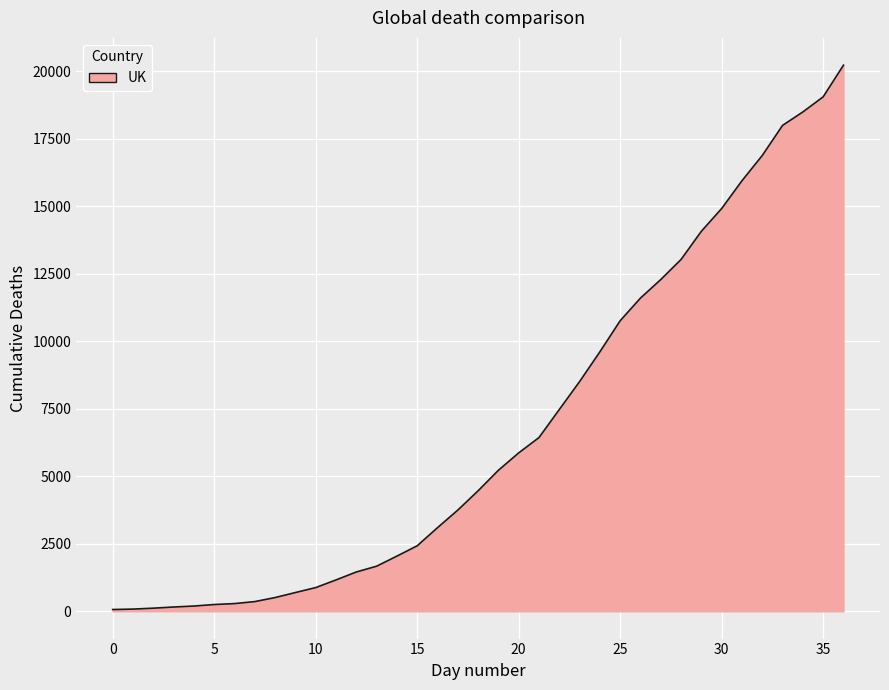

What is the greatest value displayed?

20223